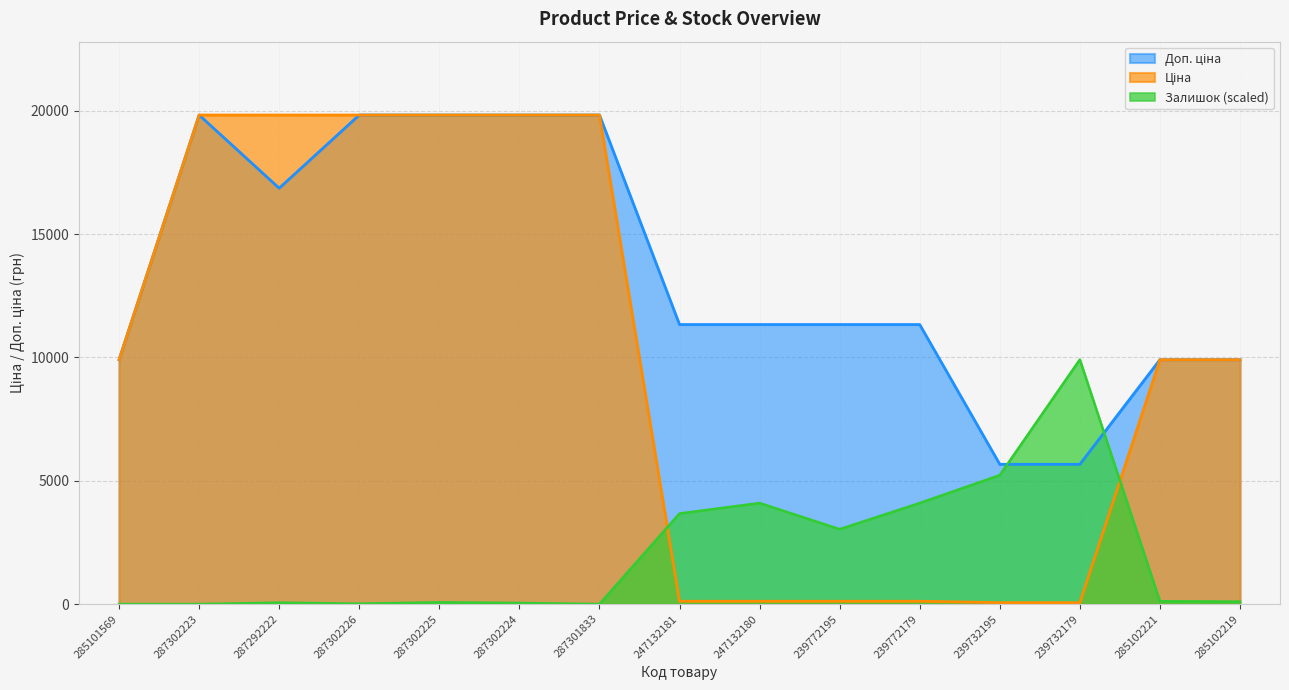

What is the total value across all series at 285101569?

19817.0